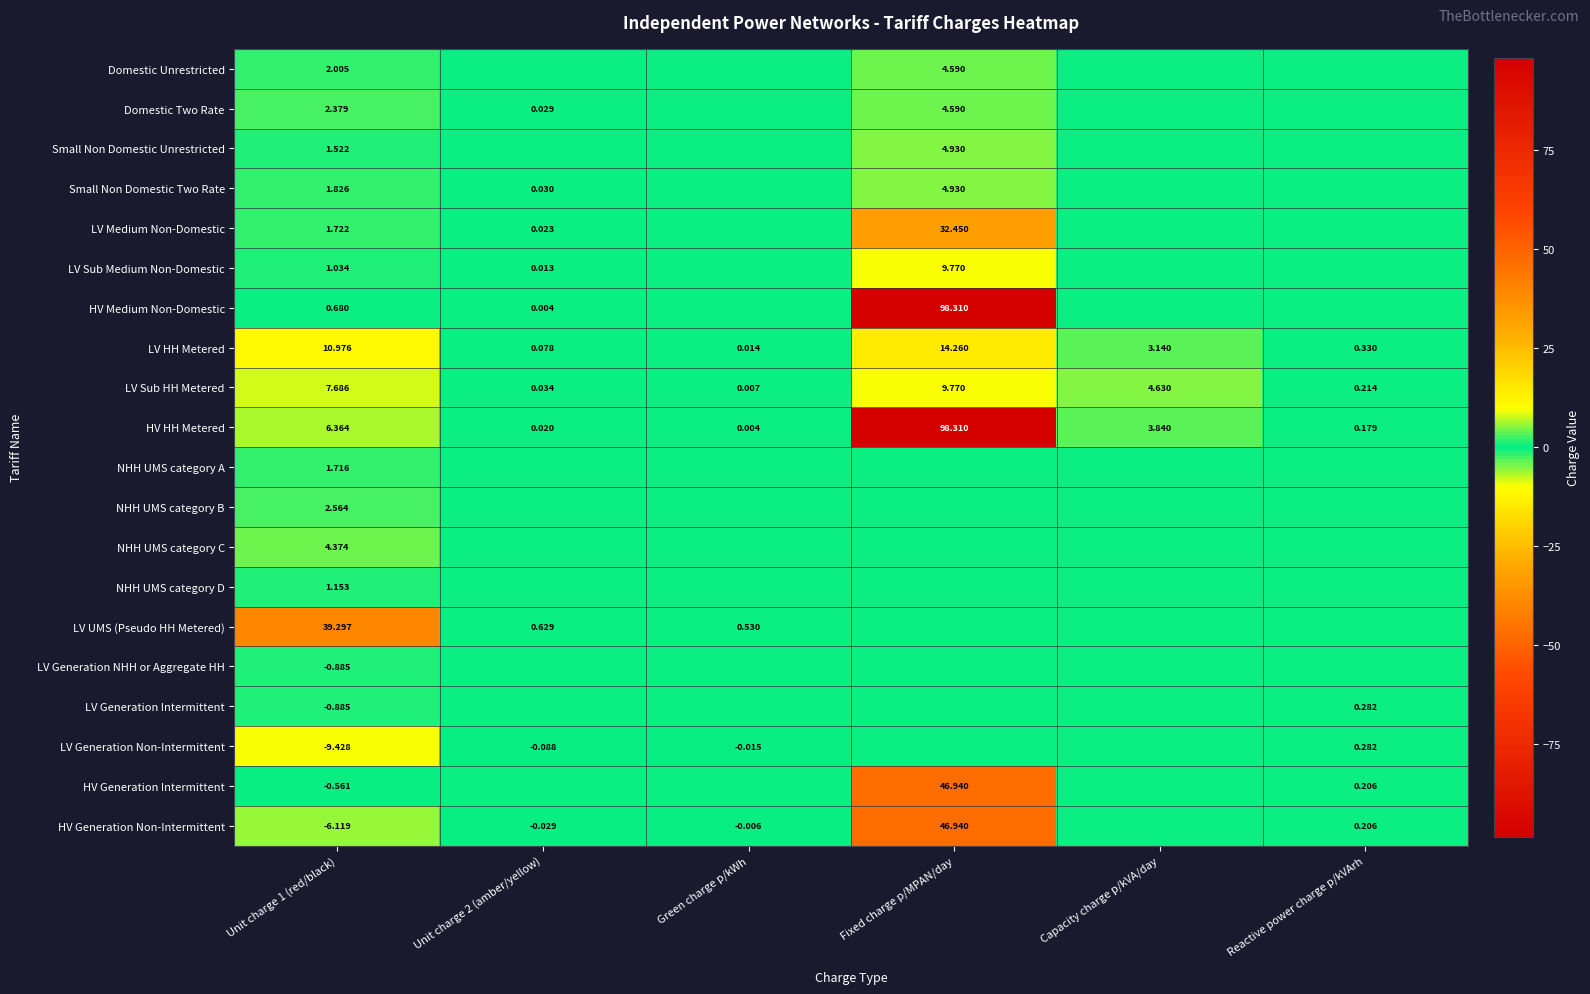

What is the total value across all series at Reactive power charge p/kVArh?

1.7